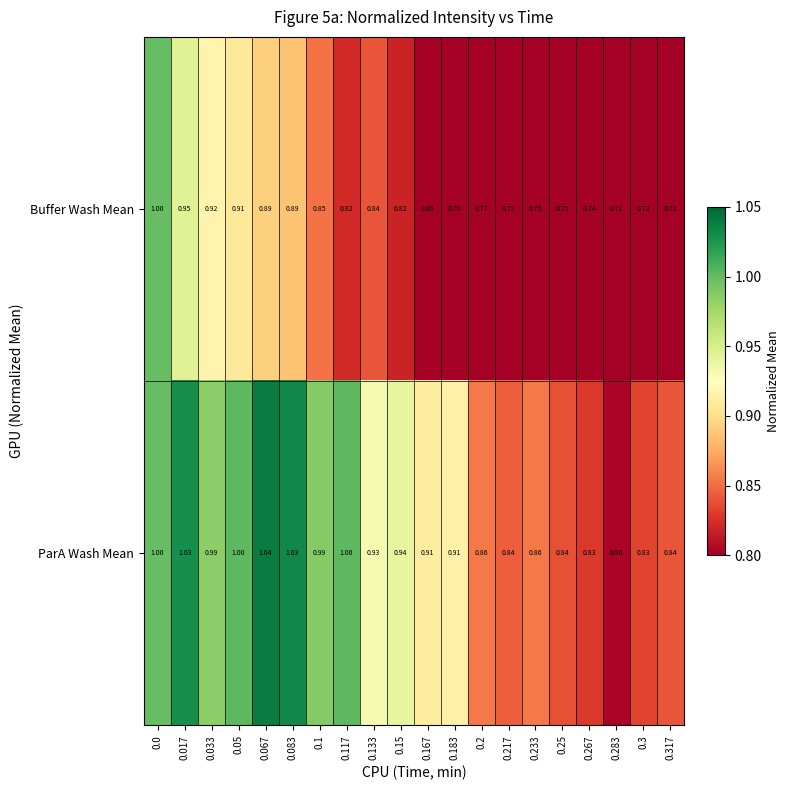

Rank the series by their maximum value, from highest to lowest.

ParA Wash Mean, Buffer Wash Mean